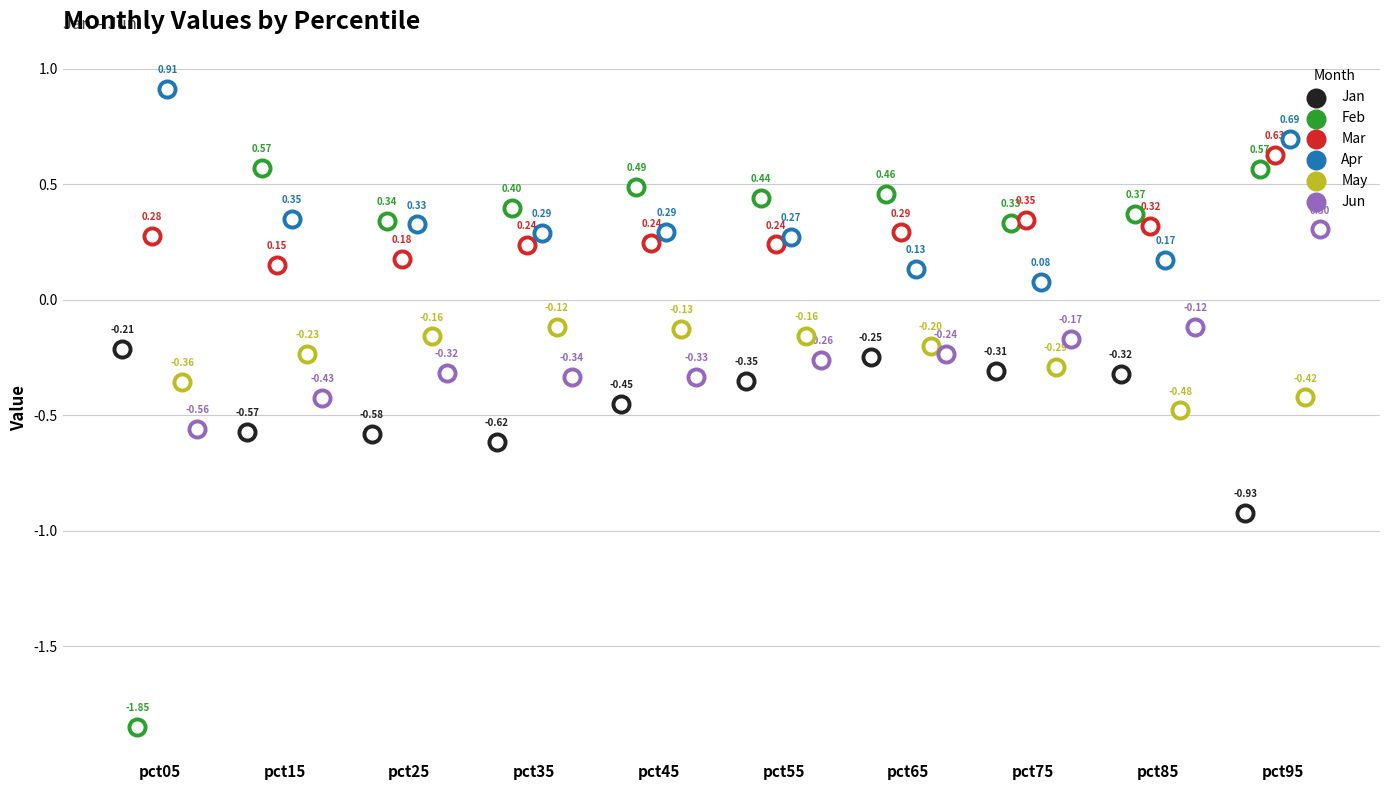

Which series has the widest spread of Y values?

Feb